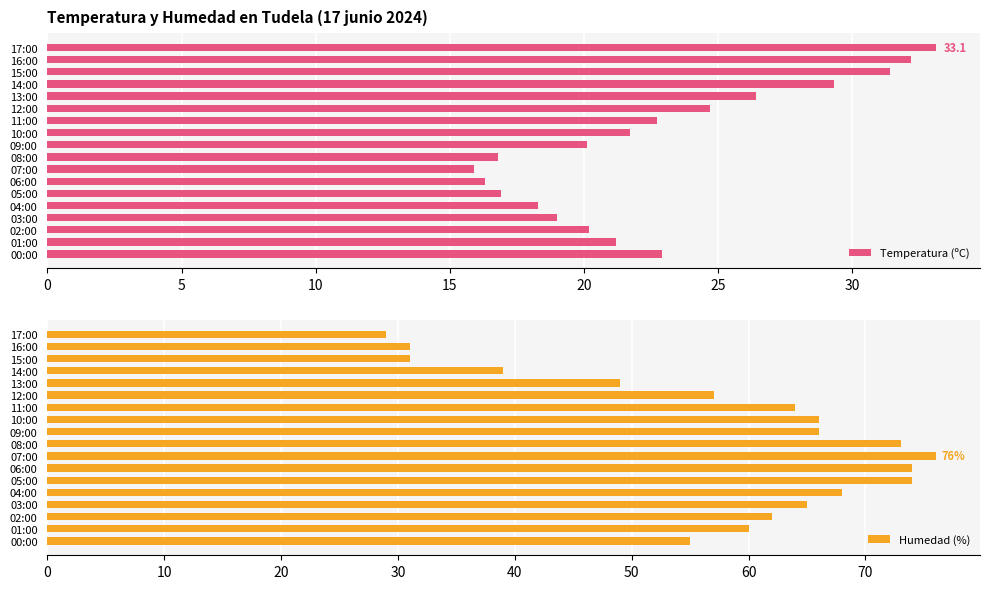

What is the difference between the maximum and second lowest values in the Humedad (%) series?

45